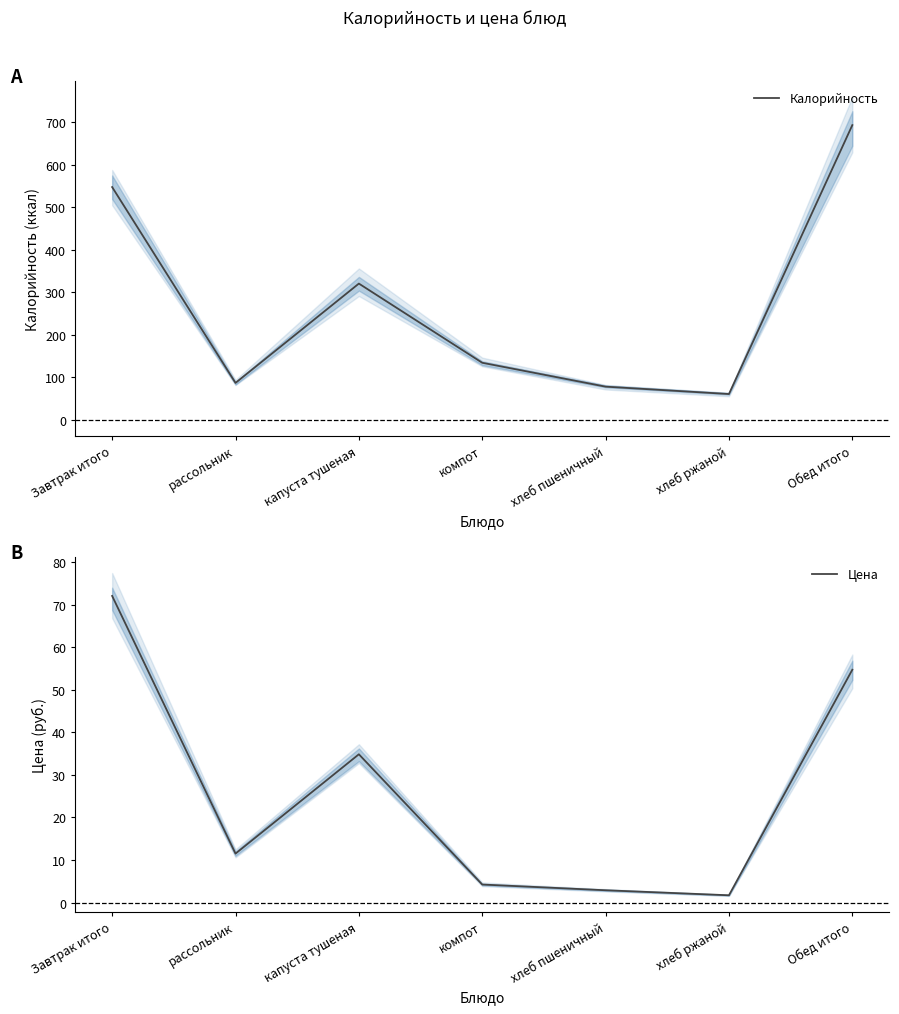

Reading left to right, extract all data points from this chart.

Калорийность: 547.5	86.7	320.4	134.1	77.9	60.5	693.2
Цена: 72.1	11.5	34.8	4.2	2.9	1.7	54.7